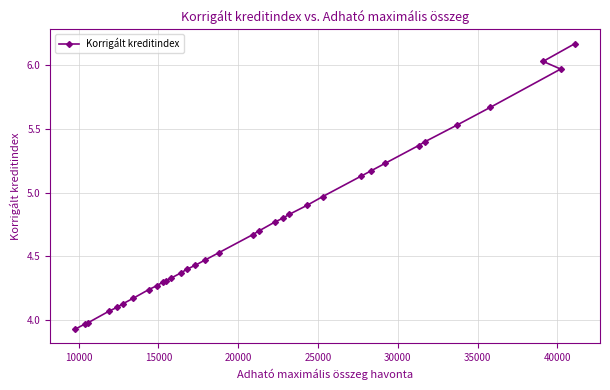

What is the difference between the second highest and minimum values?

2.1